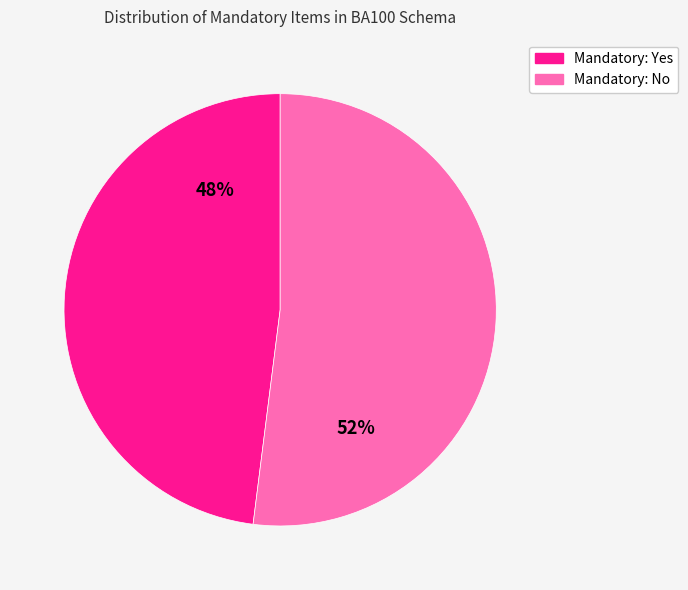

Is the sum of Mandatory: No and Mandatory: Yes greater than half?

Yes